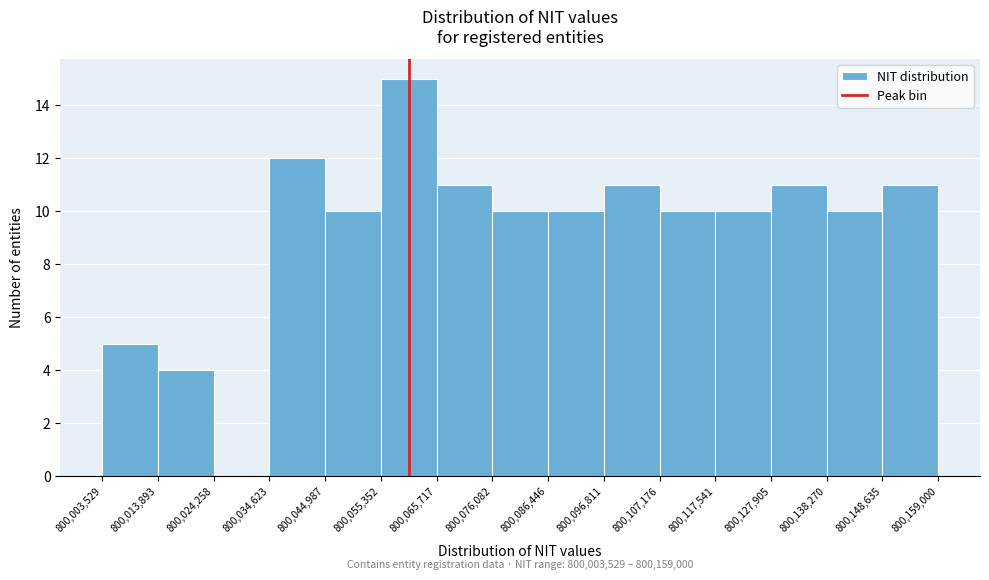

Which range on the x-axis has the tallest bar?

800,055,352 to 800,065,717